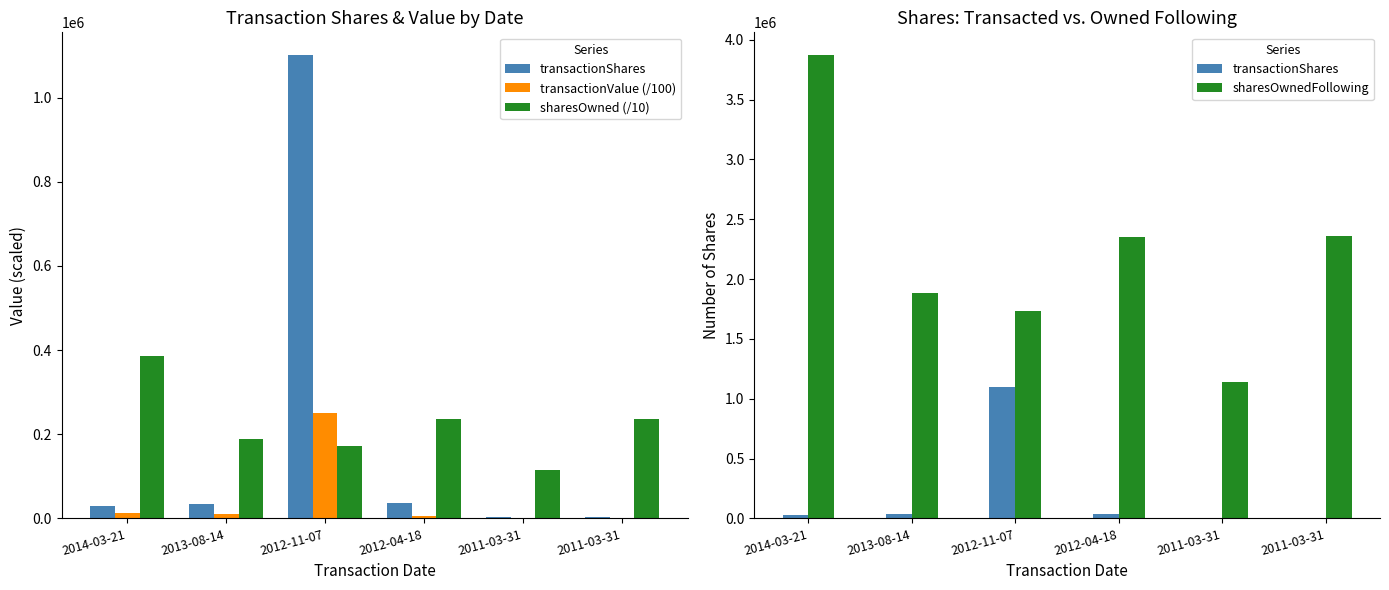

How many values in the transactionShares series are below 34844?

3